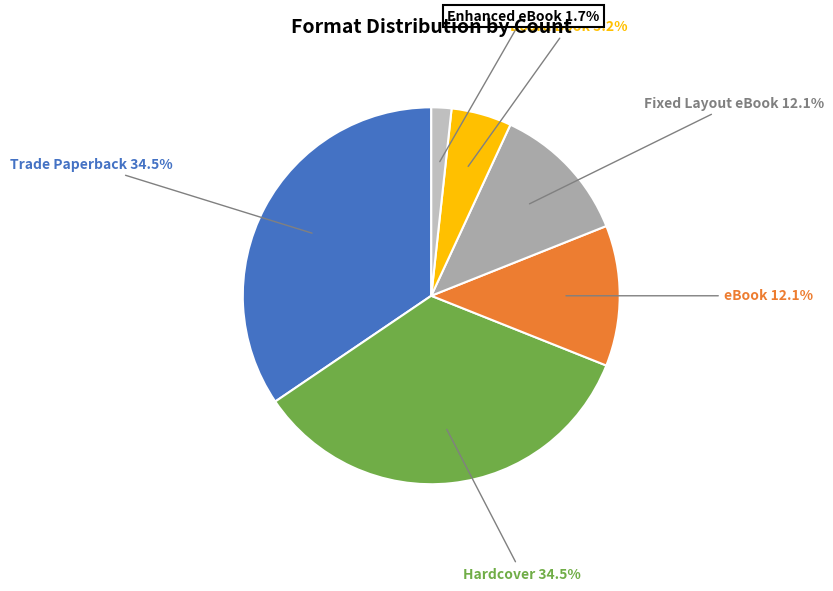

How many segments does this pie chart have?

6